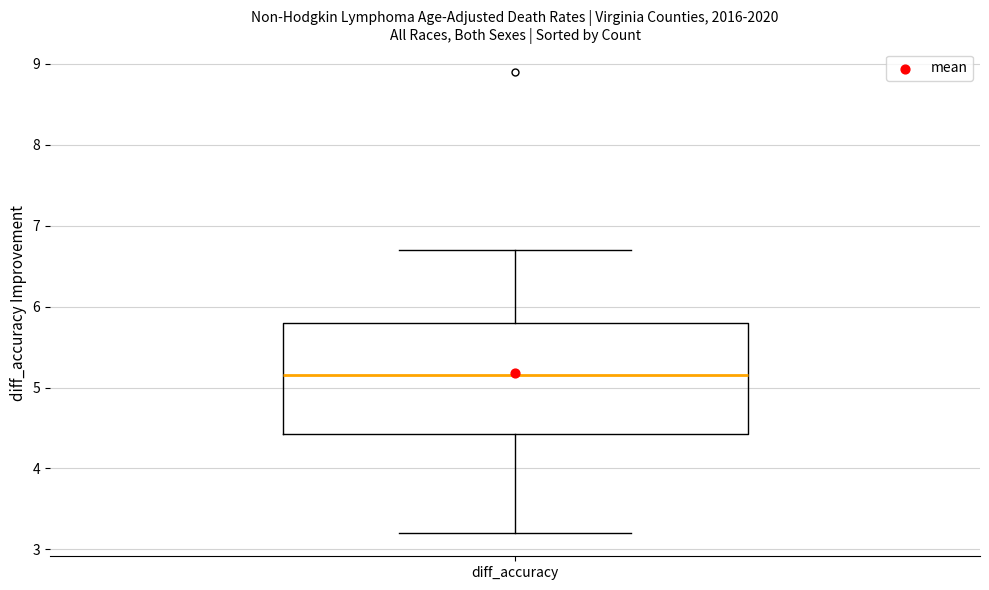

Where does the median line of the box for diff_accuracy sit on the y-axis? The values are not printed on the chart, so give them approximately, as read against the axis.

5.2